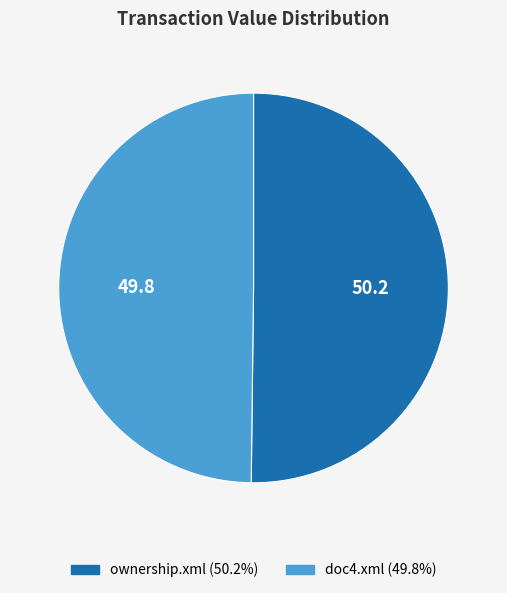

Count the number of slices in the pie.

2